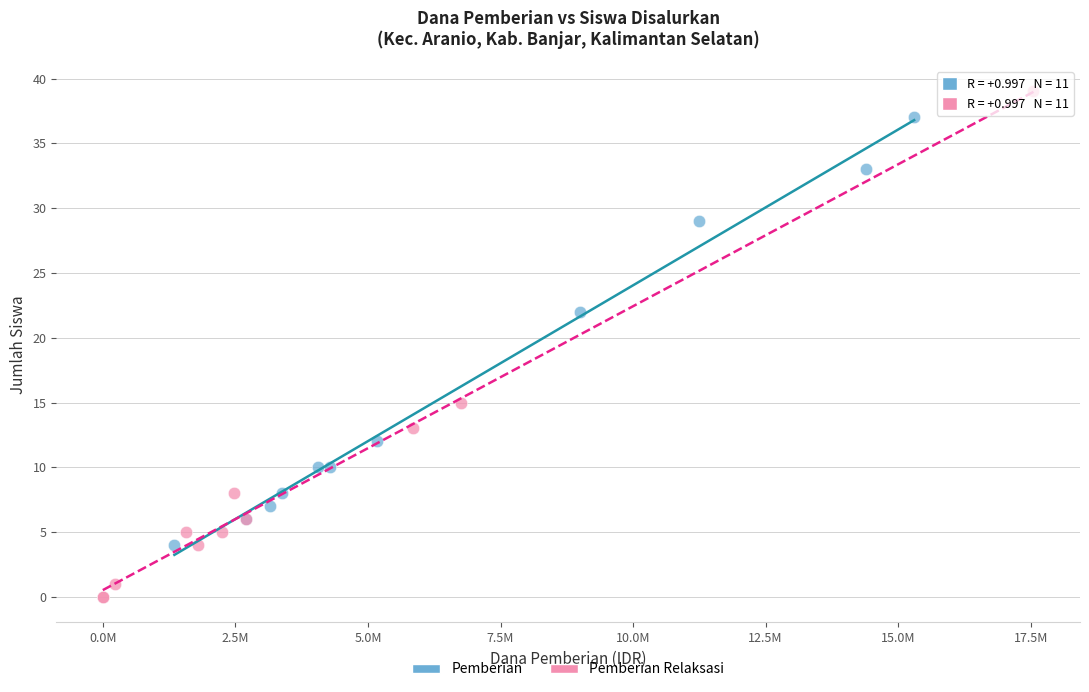

Which series contains the highest Y value?

Pemberian Relaksasi